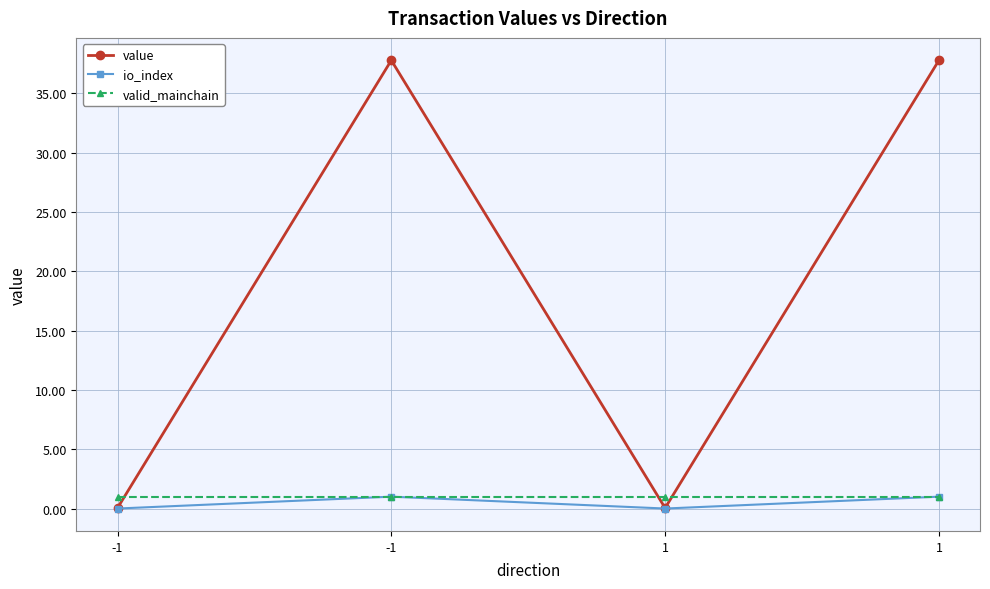

Which label corresponds to the largest value in the chart?

-1